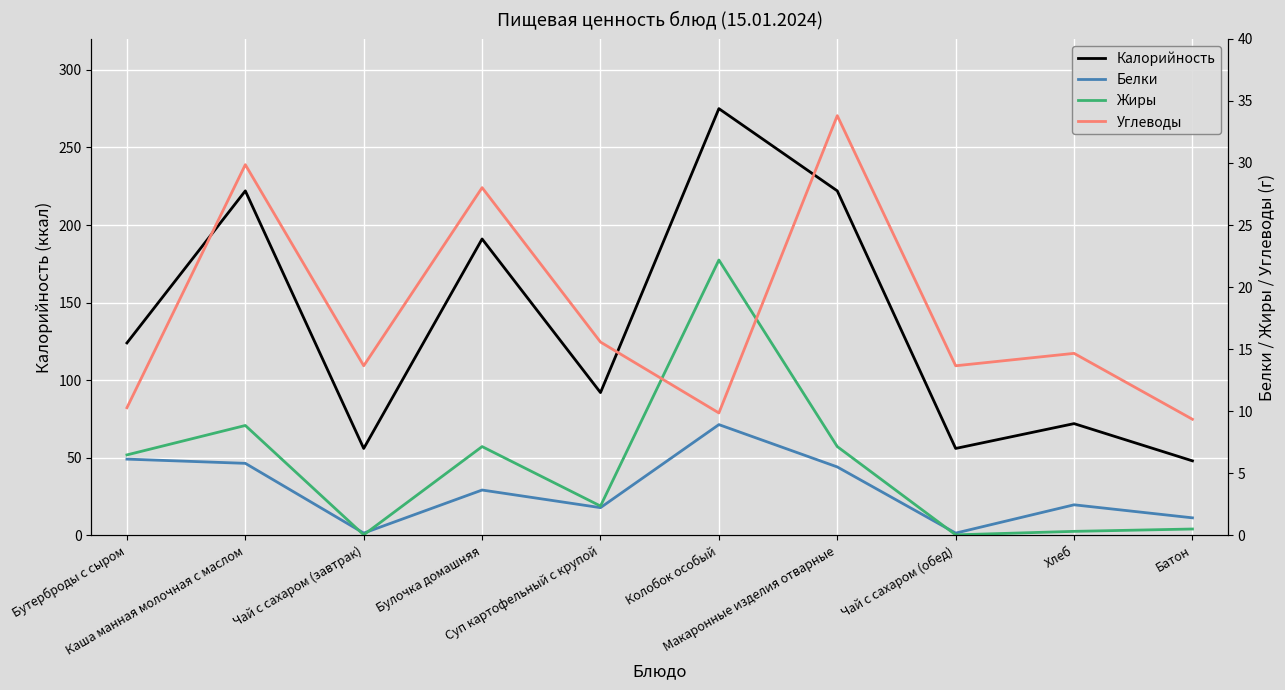

List the labels in order of Углеводы value, largest first.

Макаронные изделия отварные, Каша манная молочная с маслом, Булочка домашняя, Суп картофельный с крупой, Хлеб, Чай с сахаром (завтрак), Чай с сахаром (обед), Бутерброды с сыром, Колобок особый, Батон